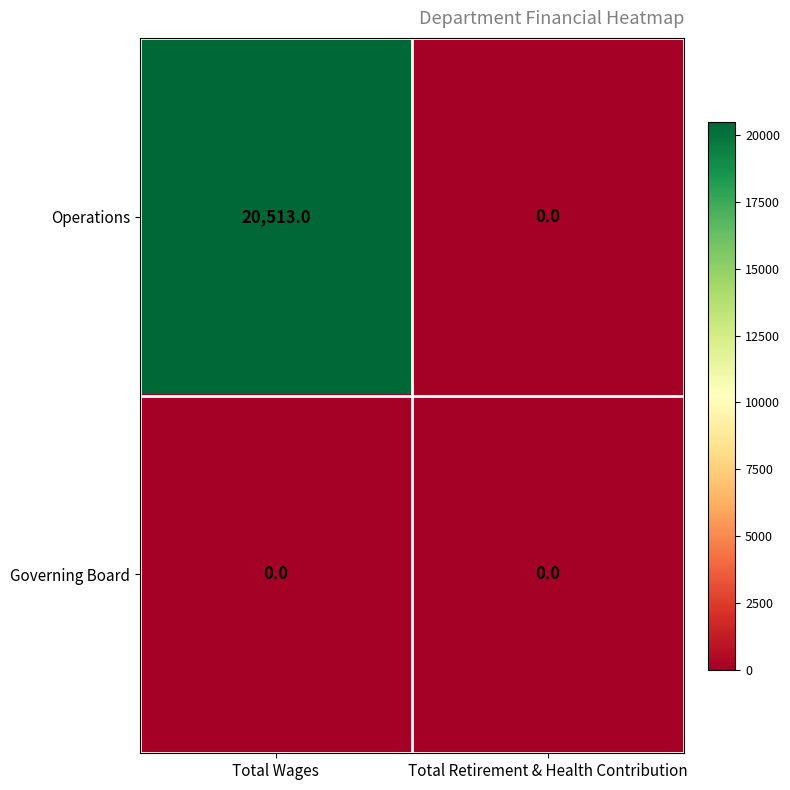

The Governing Board series shows 0 at Total Wages. True or false?

True